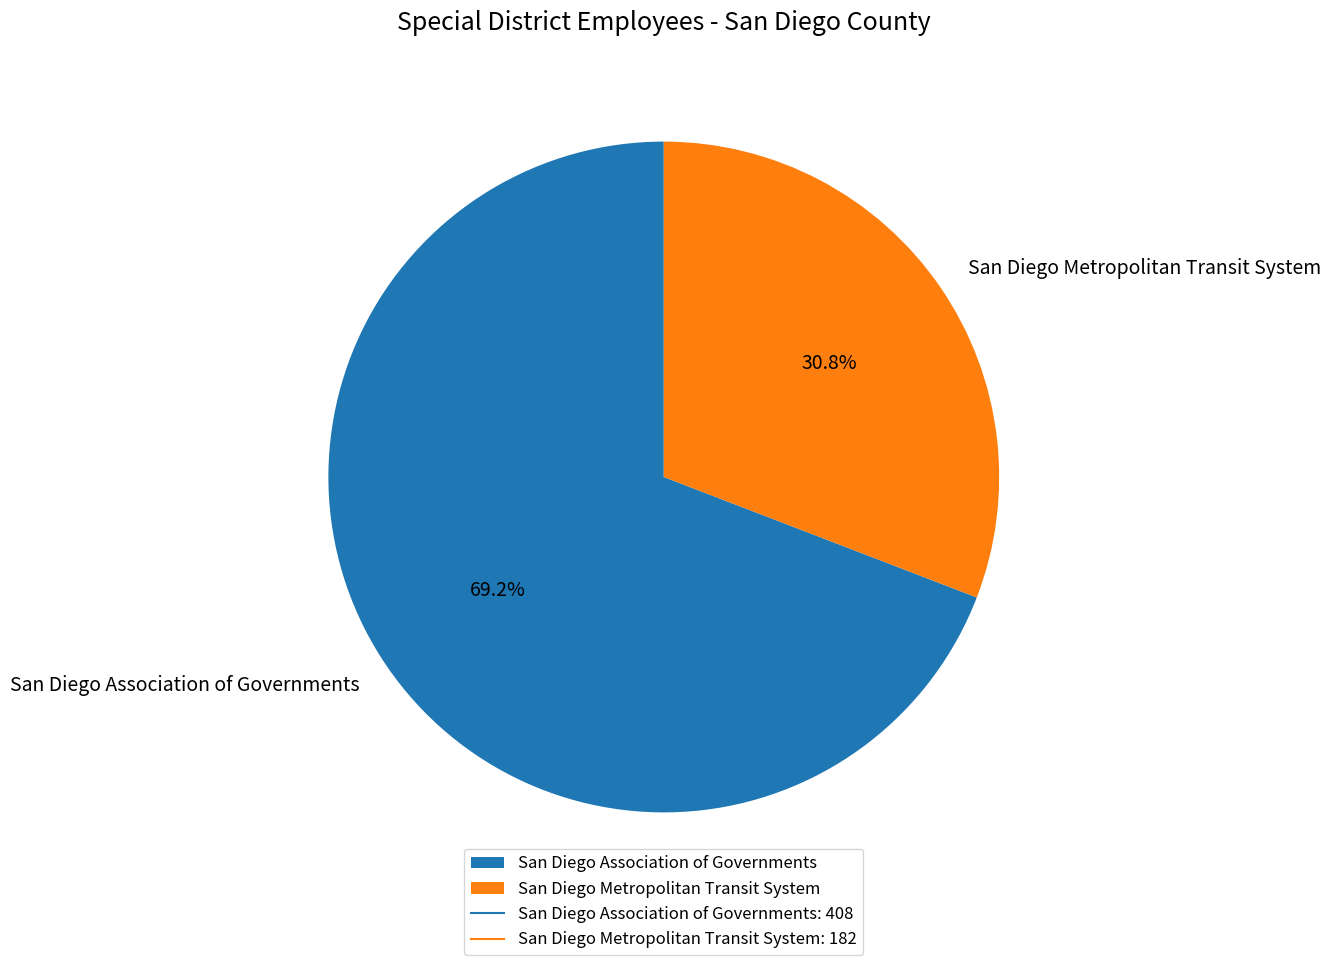

What percentage is the San Diego Metropolitan Transit System slice, to the nearest percent?

31%